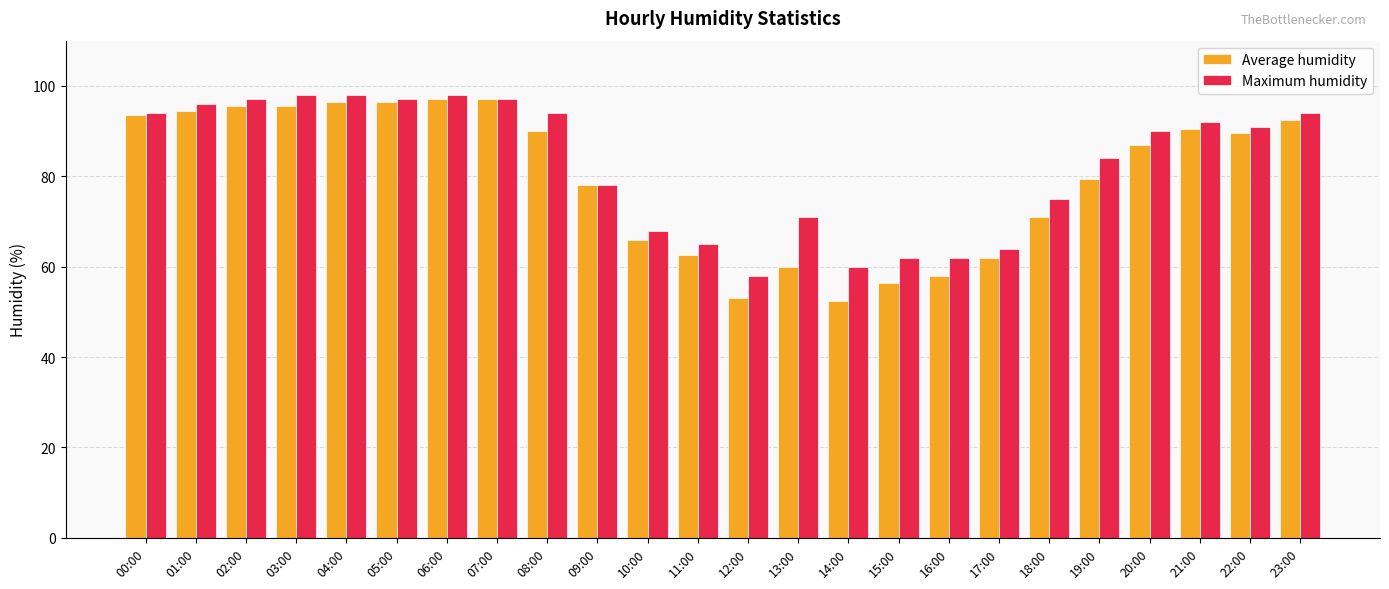

What position from the right is 23:00?

1